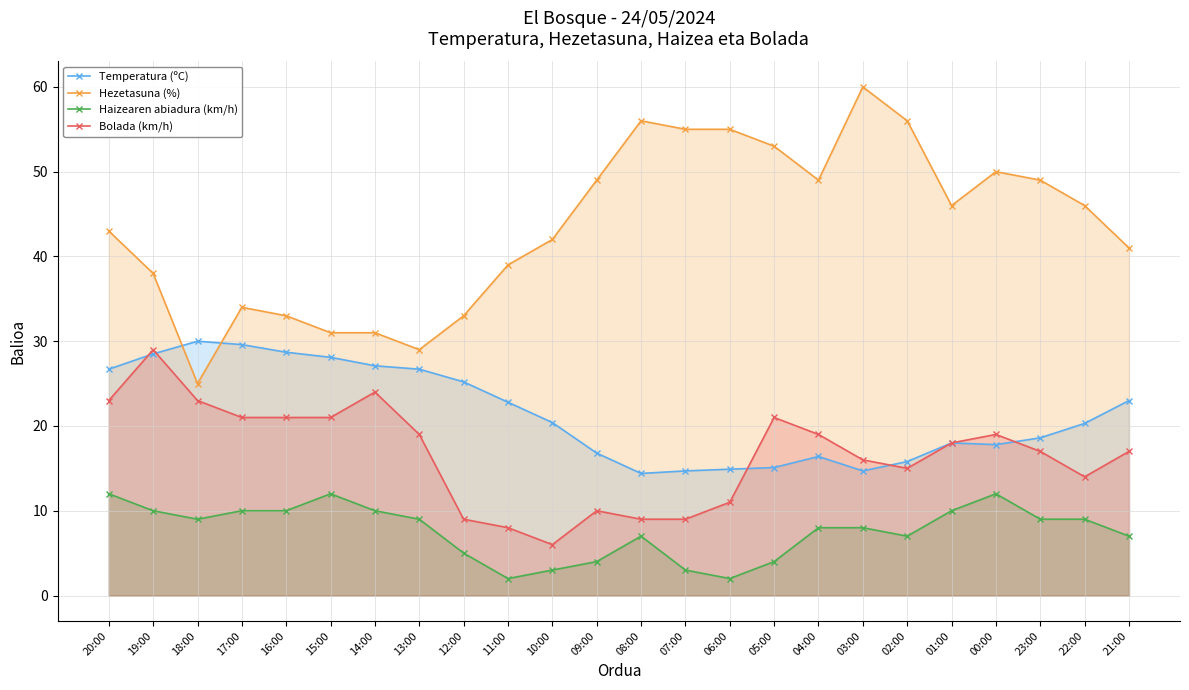

How many values in the Hezetasuna (%) series are below 46?

12